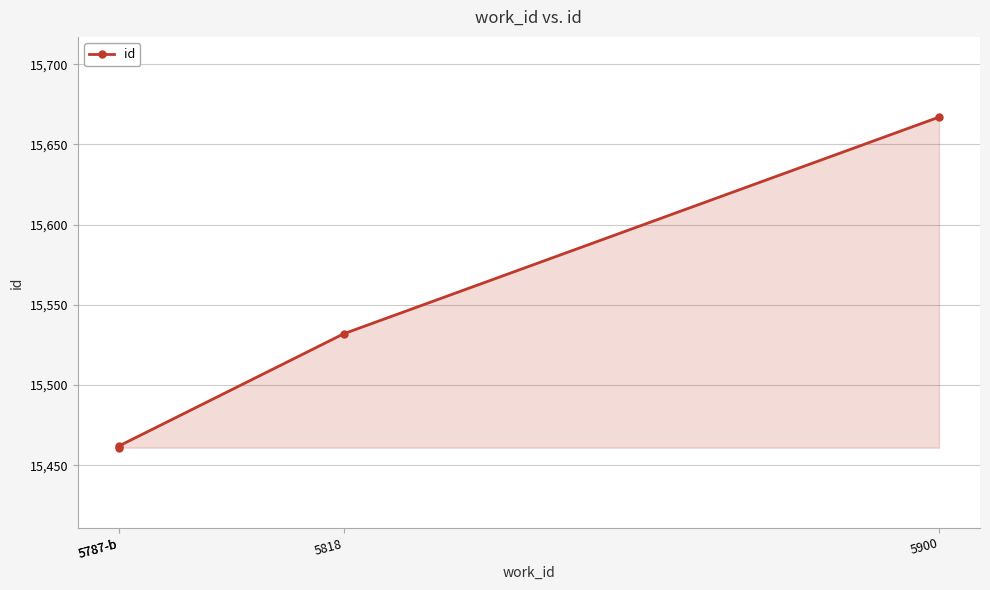

What is the change in value from 5787-b to 5787-b?

+1